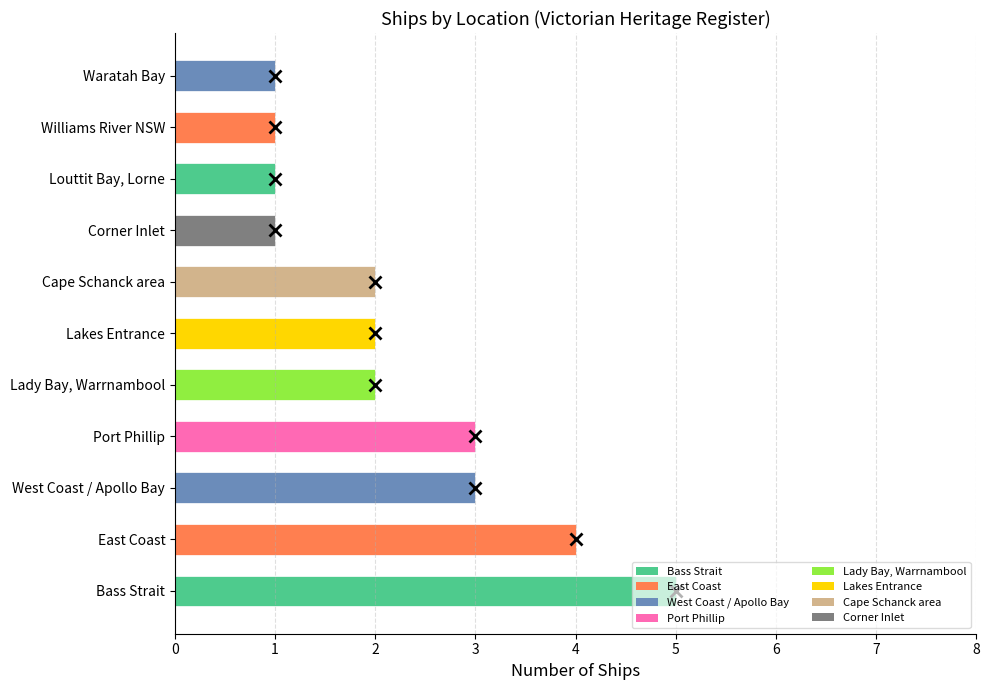

What is the average value?

2